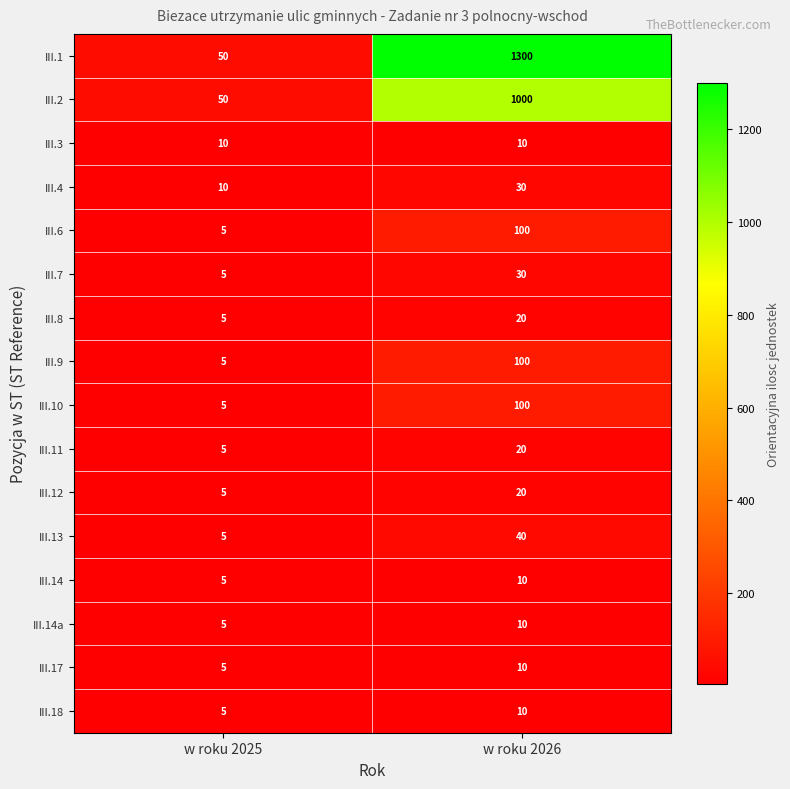

Rank the categories by III.14a value from highest to lowest.

w roku 2026, w roku 2025